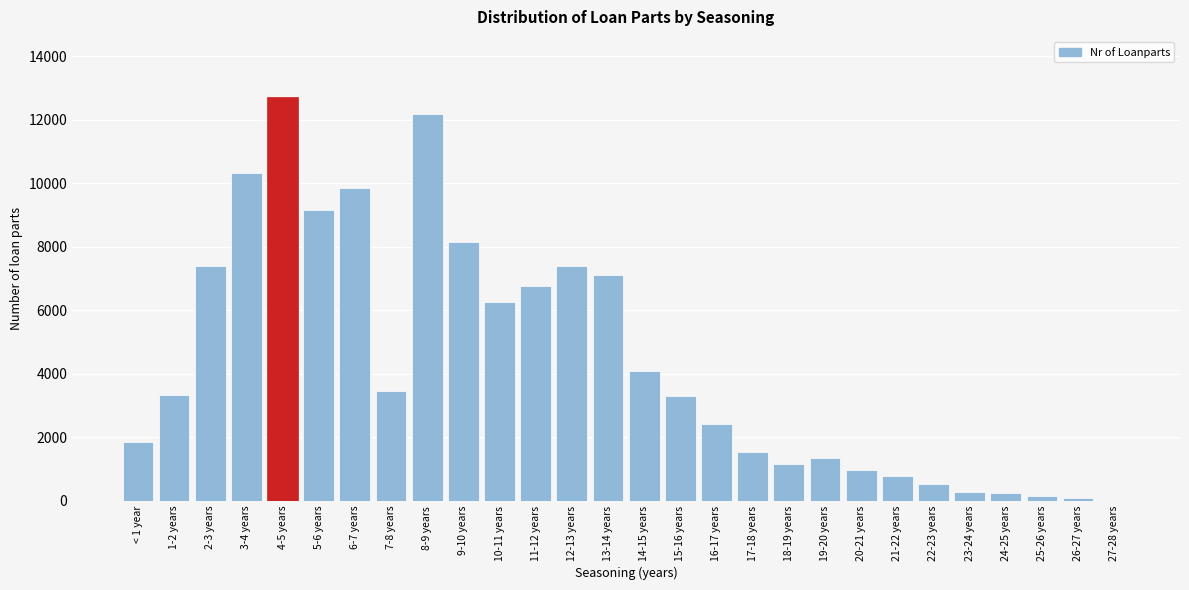

What is the change in value from 17-18 years to 21-22 years?

-739